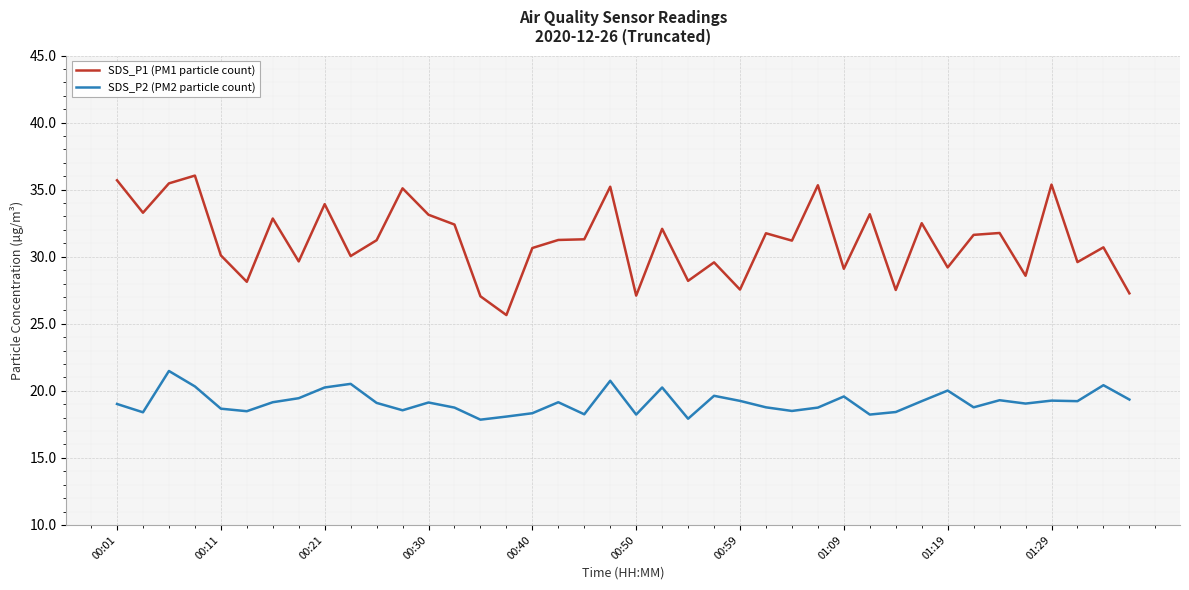

Which series has the widest spread of values?

SDS_P1 (PM1 particle count)